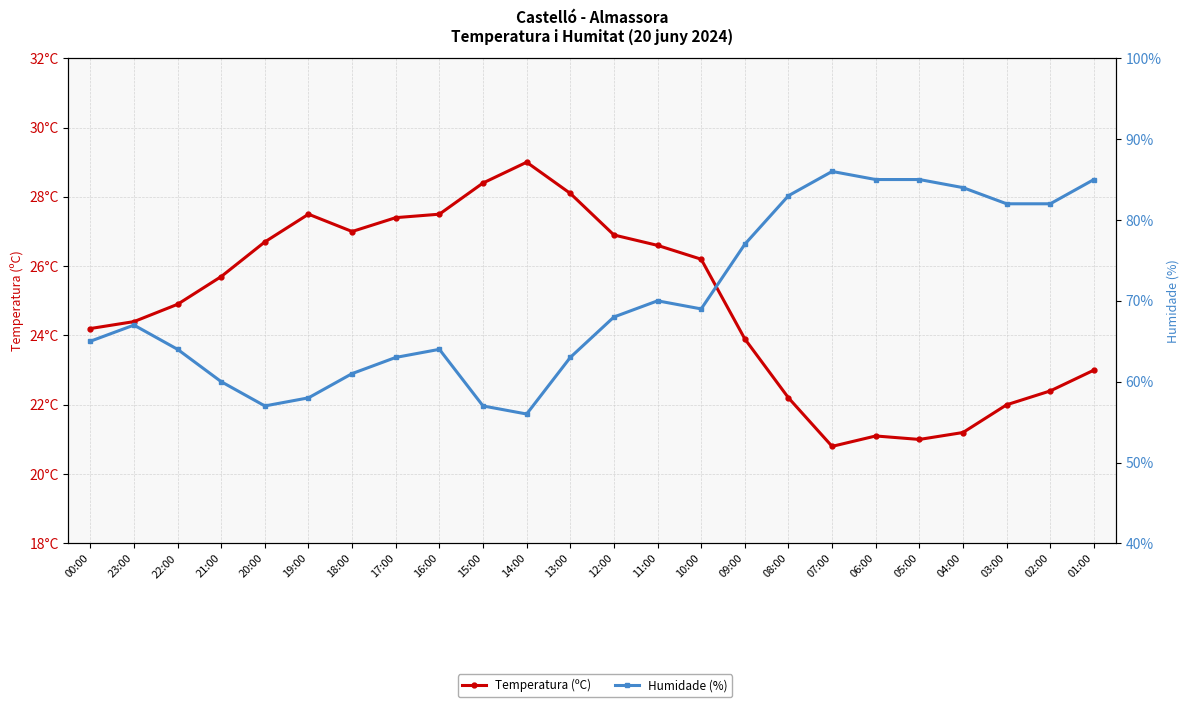

Reading left to right, transcribe all the data shown in this chart.

Temperatura (ºC): 24.2	24.4	24.9	25.7	26.7	27.5	27.0	27.4	27.5	28.4	29.0	28.1	26.9	26.6	26.2	23.9	22.2	20.8	21.1	21.0	21.2	22.0	22.4	23.0
Humidade (%): 65.0	67.0	64.0	60.0	57.0	58.0	61.0	63.0	64.0	57.0	56.0	63.0	68.0	70.0	69.0	77.0	83.0	86.0	85.0	85.0	84.0	82.0	82.0	85.0